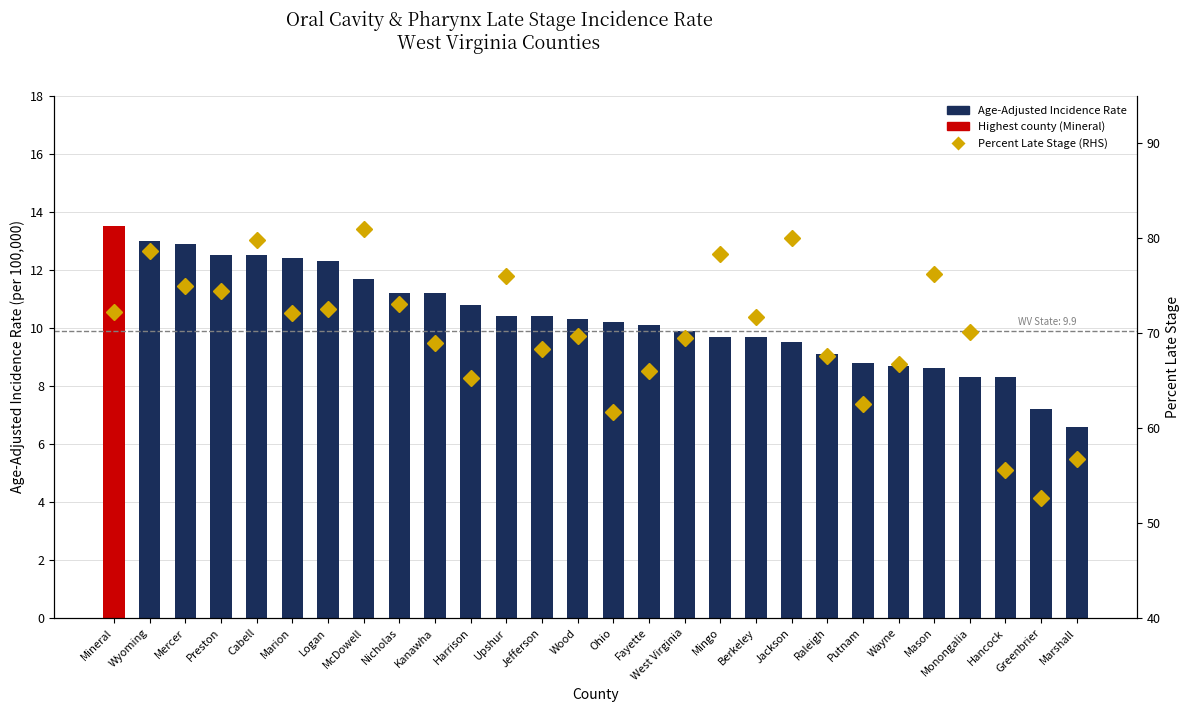

Does the chart contain stacked bars?

No